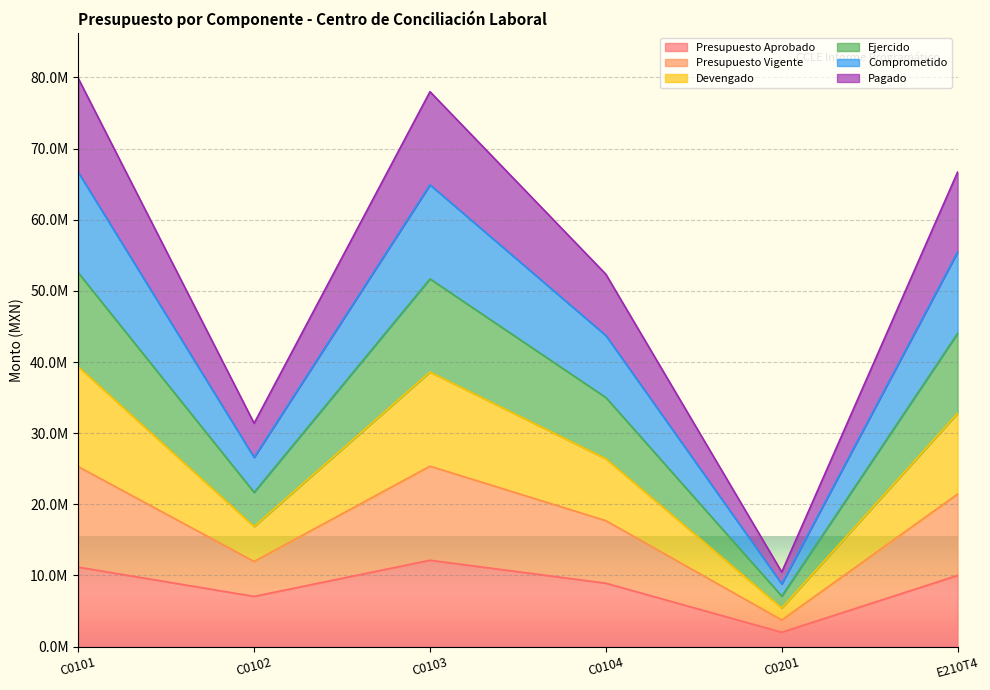

What is the label of the 3rd point from the left?

C0103